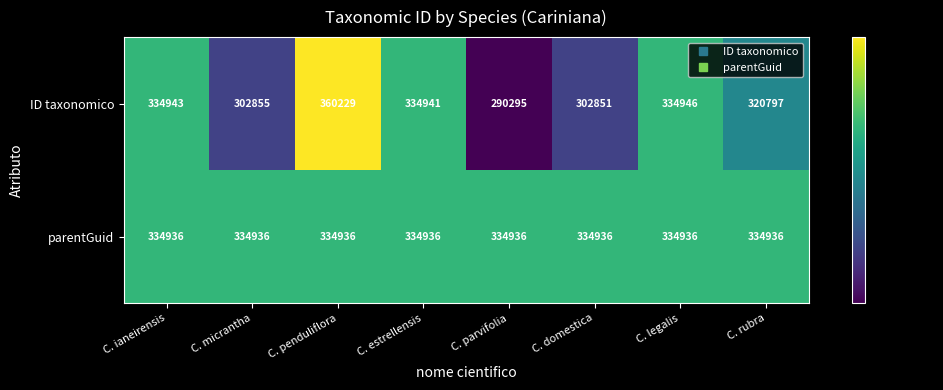

Where is ID taxonomico nearest to the value 325262?

C. rubra